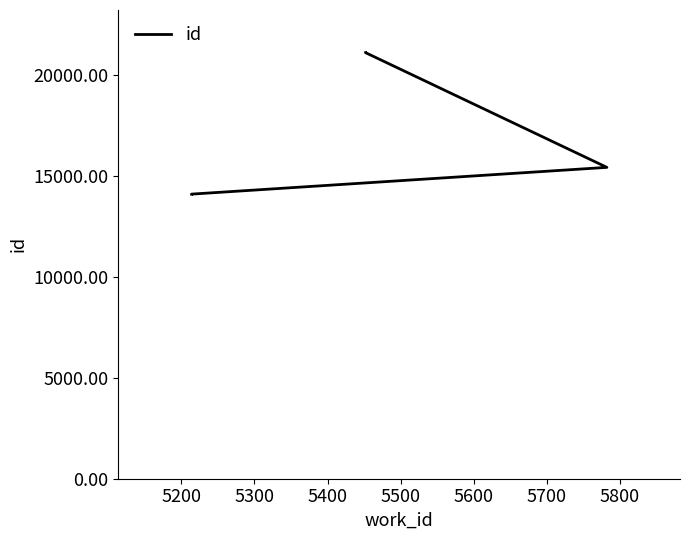

The chart shows a value of 35384 at 5400. True or false?

False